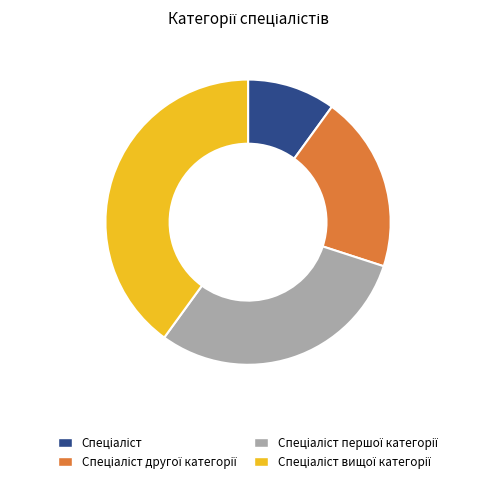

Is there a majority slice in this chart?

No